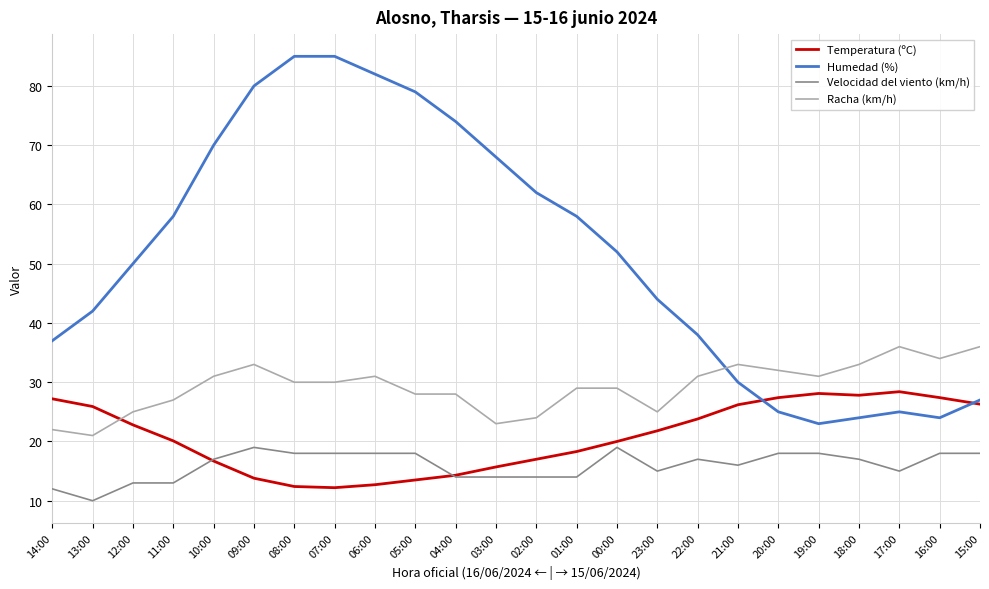

What position from the left is 04:00?

11